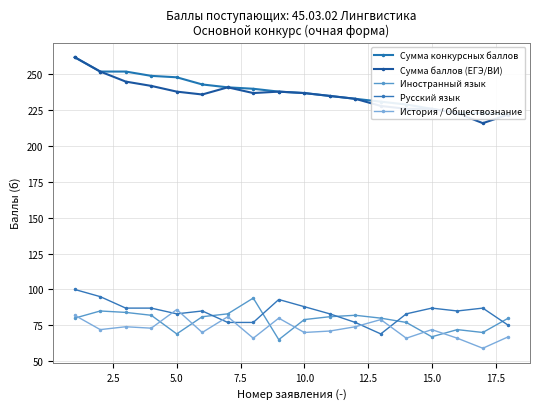

True or false: Иностранный язык and Сумма баллов (ЕГЭ/ВИ) intersect in this chart.

False